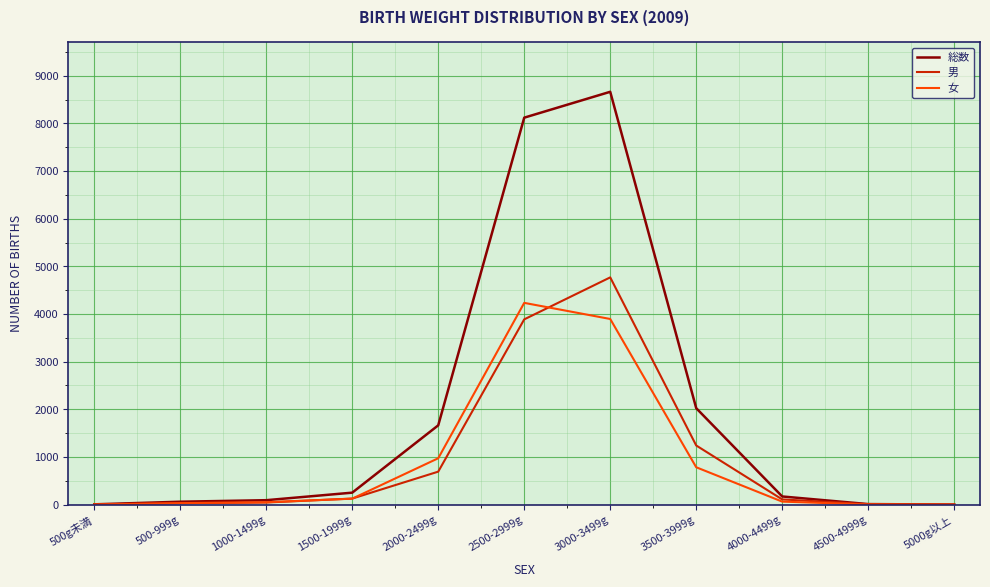

What is the total value across all series at 3000-3499g?

17326